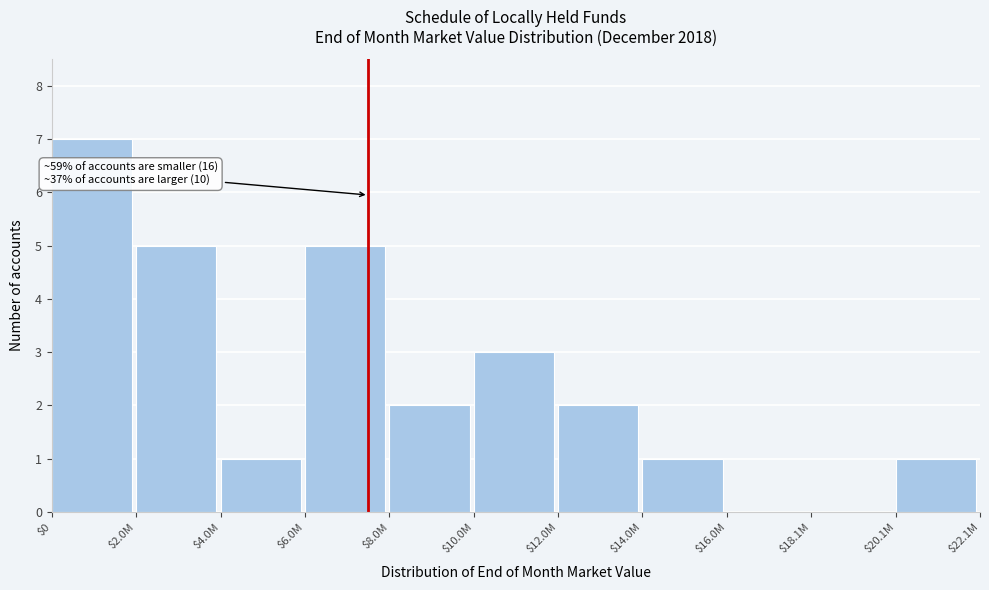

True or false: the data shows 8 at $2.0M.

False